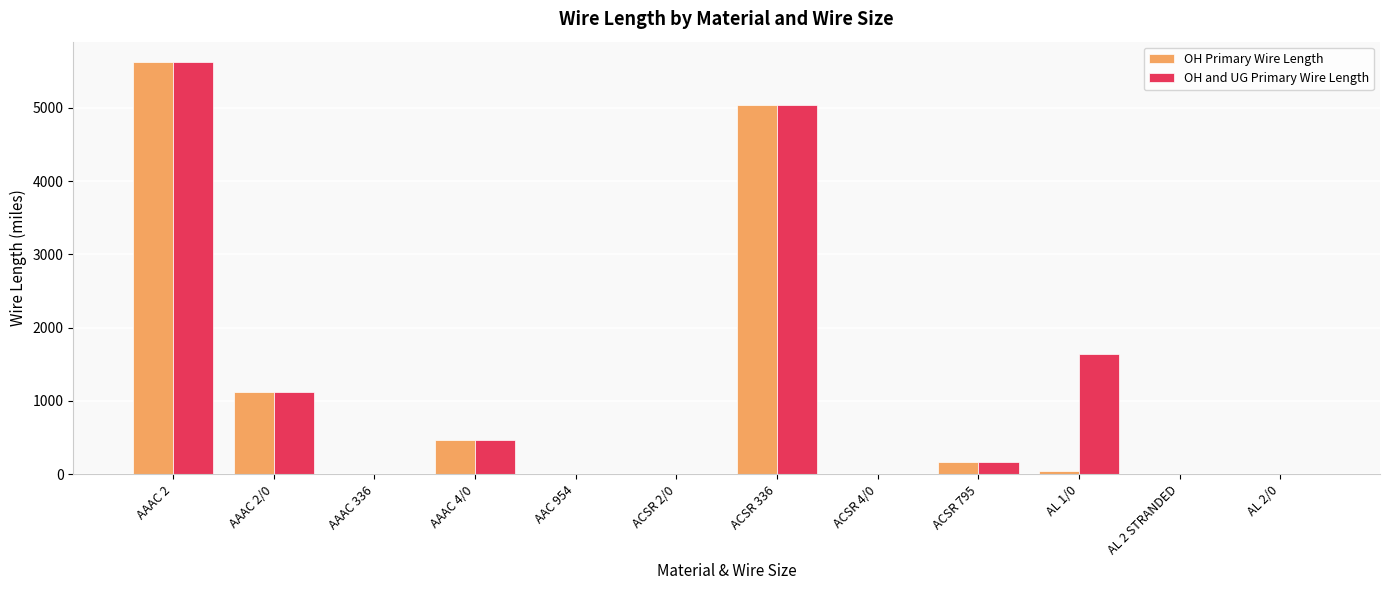

Which category has the highest value in the OH Primary Wire Length series?

AAAC 2